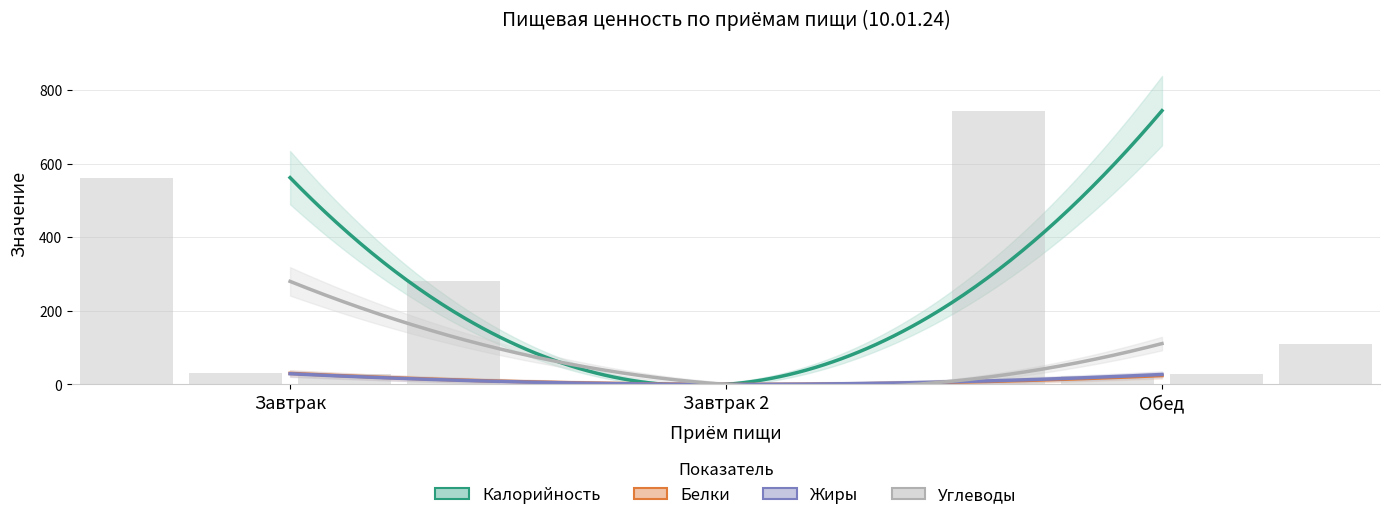

True or false: Углеводы has a value of 109 at Завтрак 2.

False